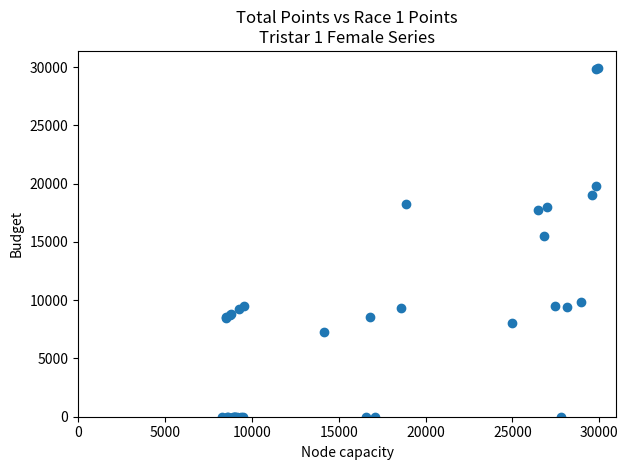

What Y value in the scatter plot is closest to 14948?

15523.0